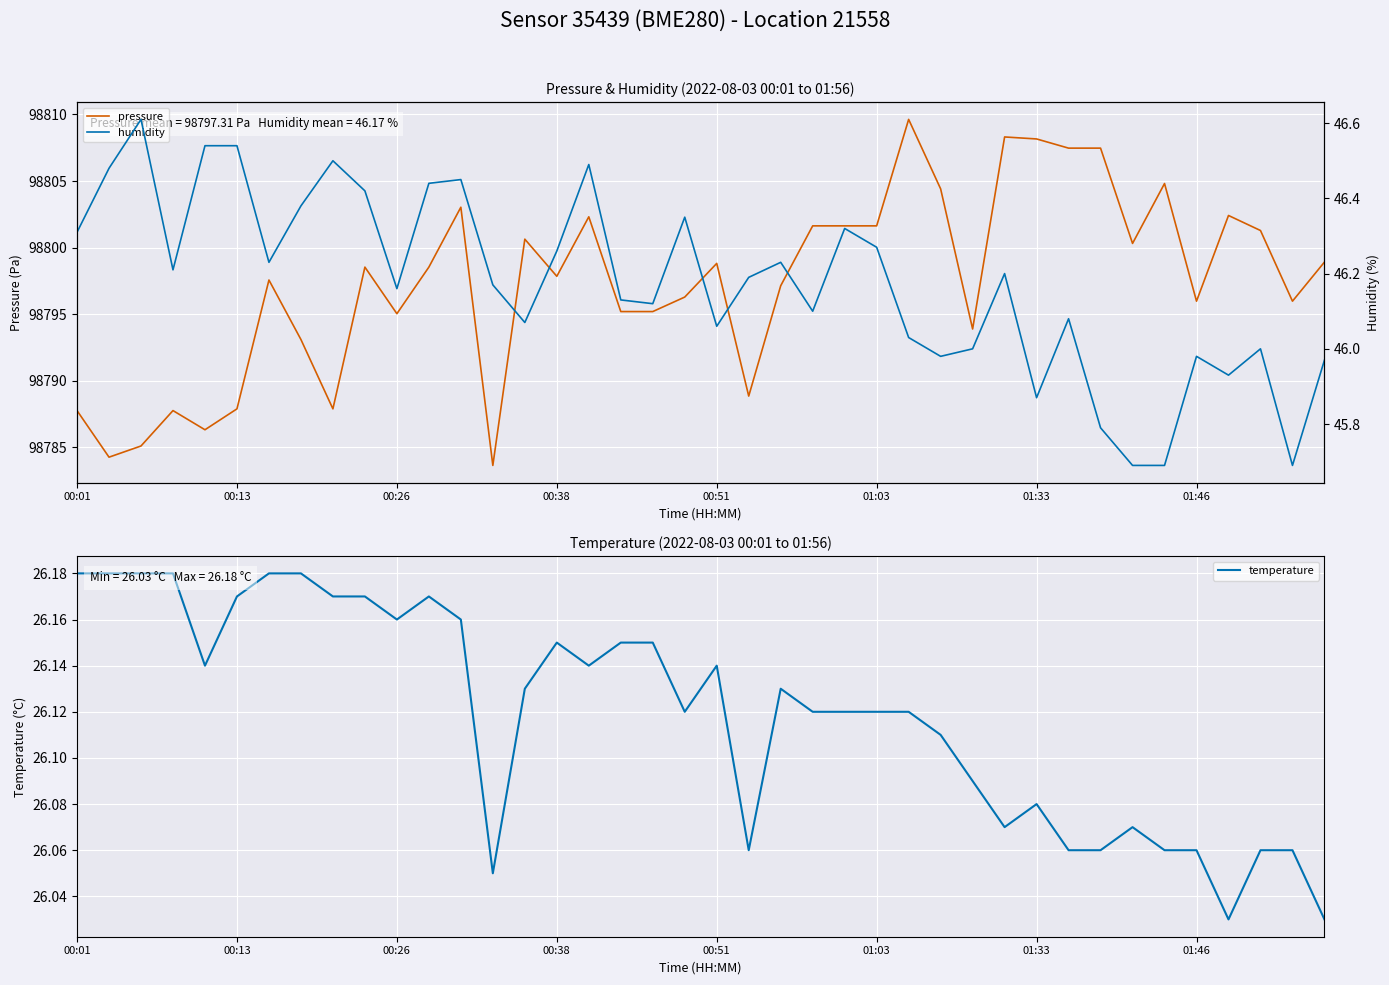

How many values in the humidity series are below 46?

9